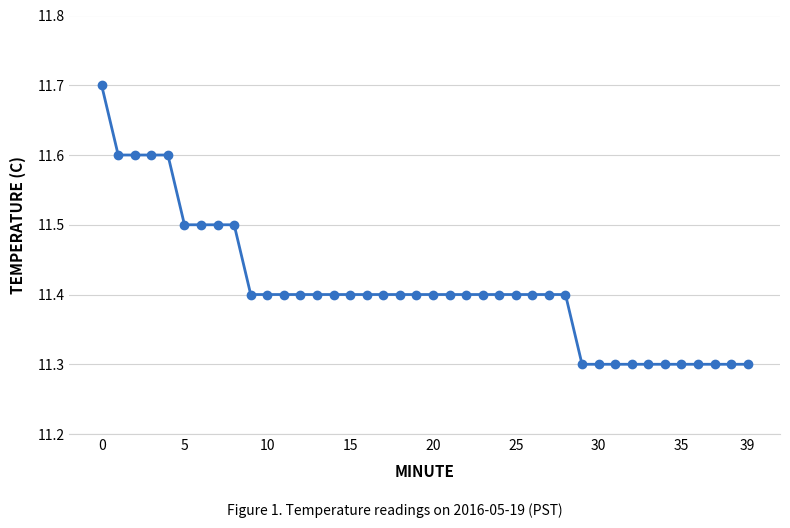

What is the minimum value shown in the chart?

11.3